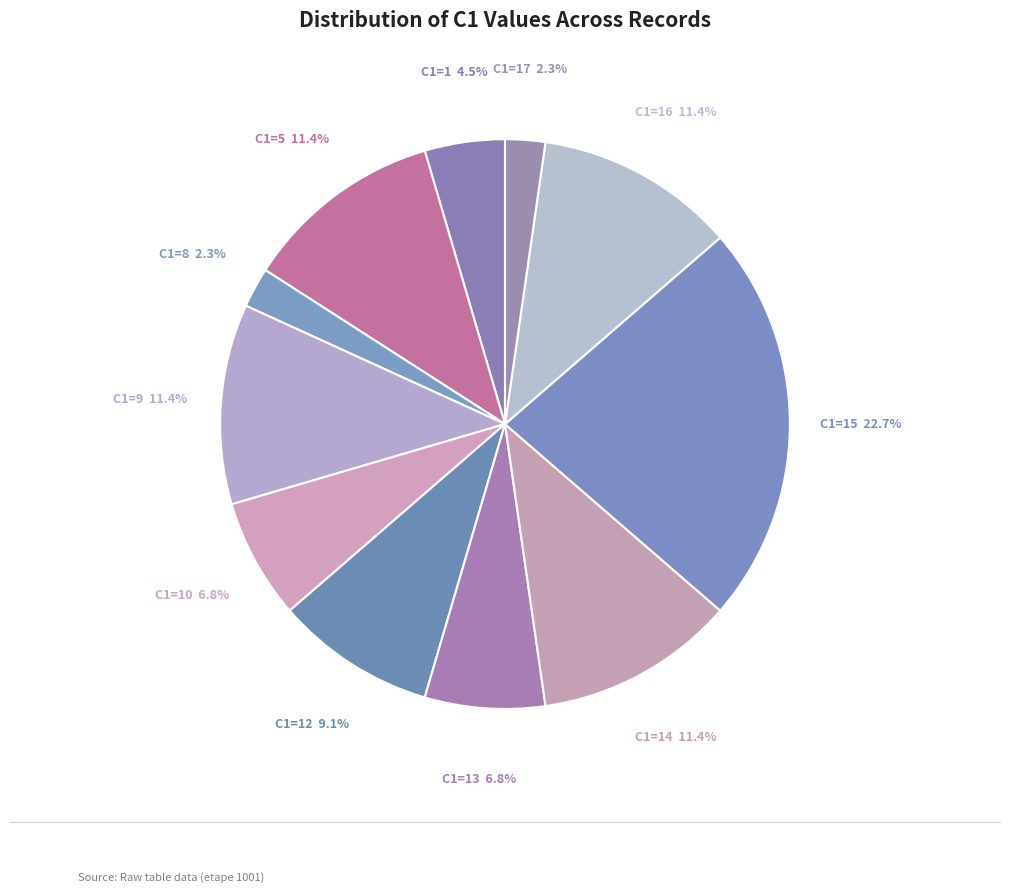

To the nearest percent, what is the difference between the largest and smallest slice percentages?

20%